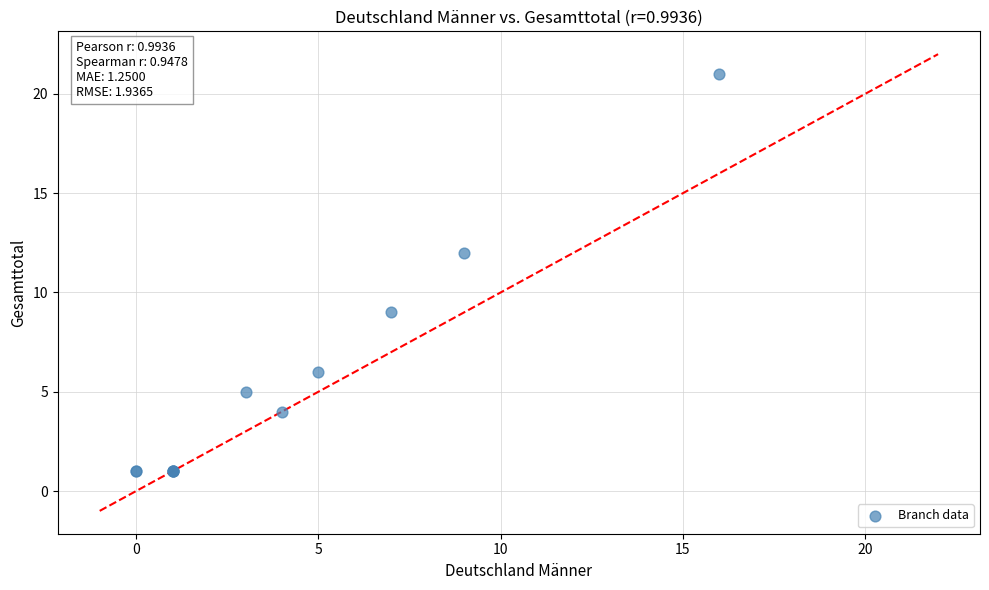

What Y value in the scatter plot is closest to 11?

12